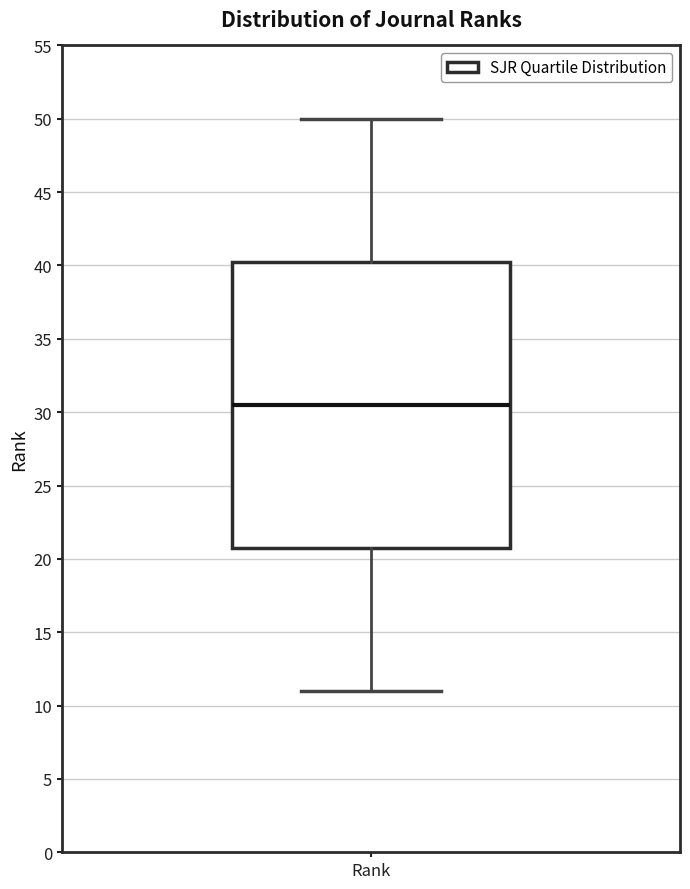

Read this box plot against the y-axis: the position of the median line, the range covered by the box, and the ends of both whiskers. The values are not printed on the chart, so give them approximately, as read against the axis.

median 30.5, box 21.0 to 40.5, whiskers 11.0 to 50.0